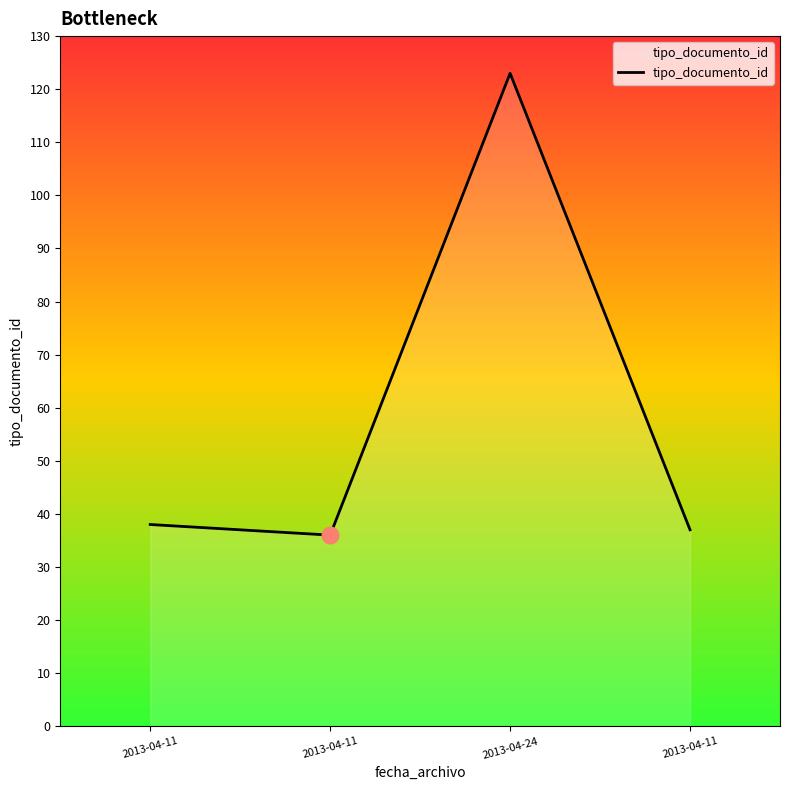

What is the change in value from 2013-04-24 to 2013-04-11?

-86